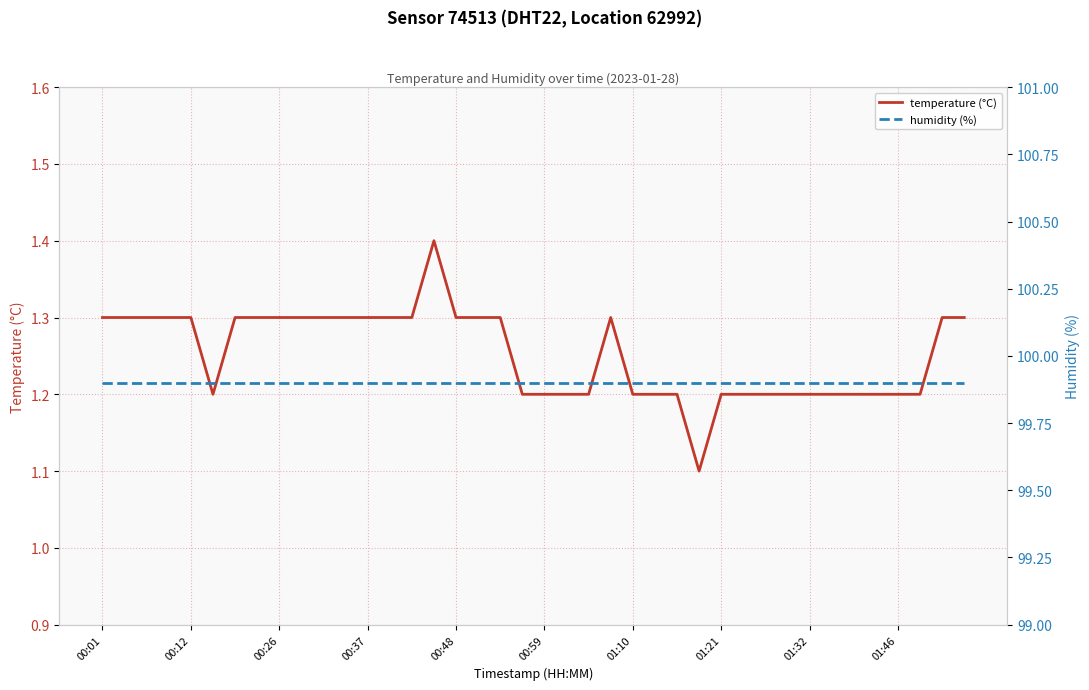

Is it true that temperature (°C) equals 1.9 at 00:37?

False